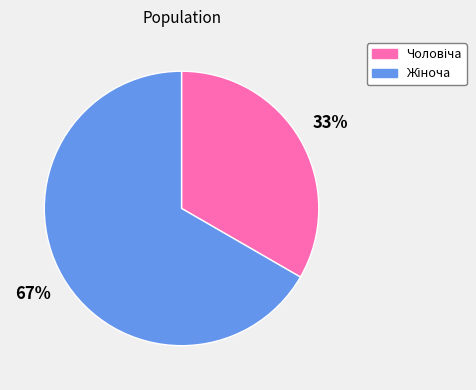

To the nearest percent, what is the average slice percentage?

50%